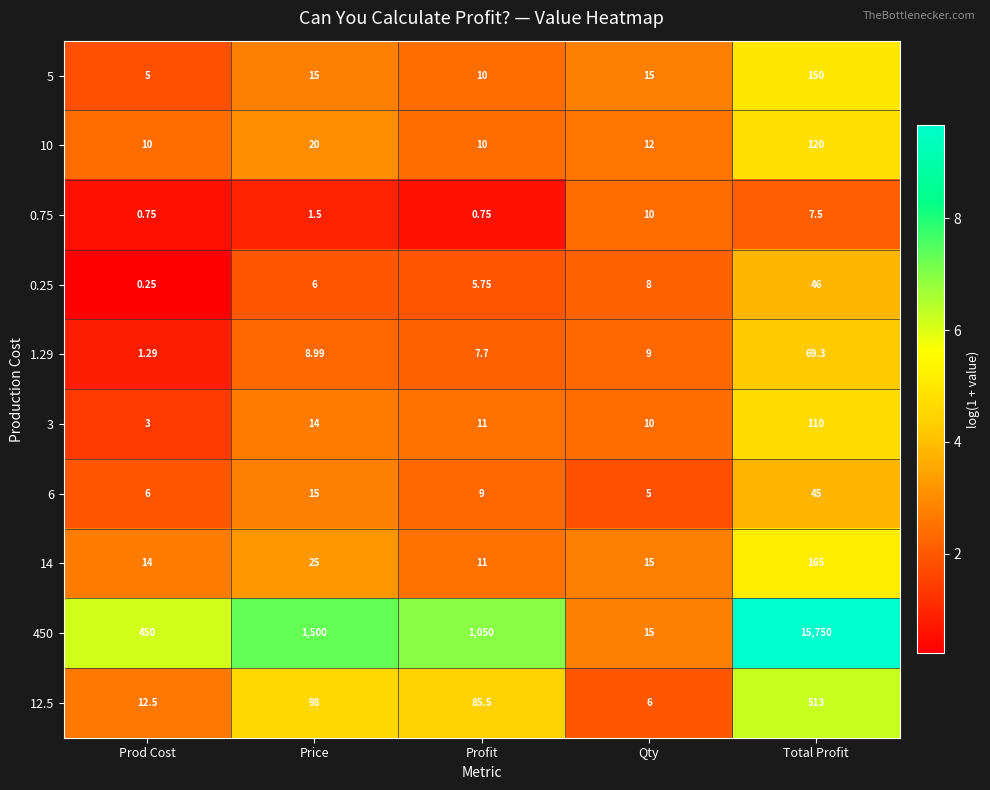

At which label does 3 first exceed 11?

Price